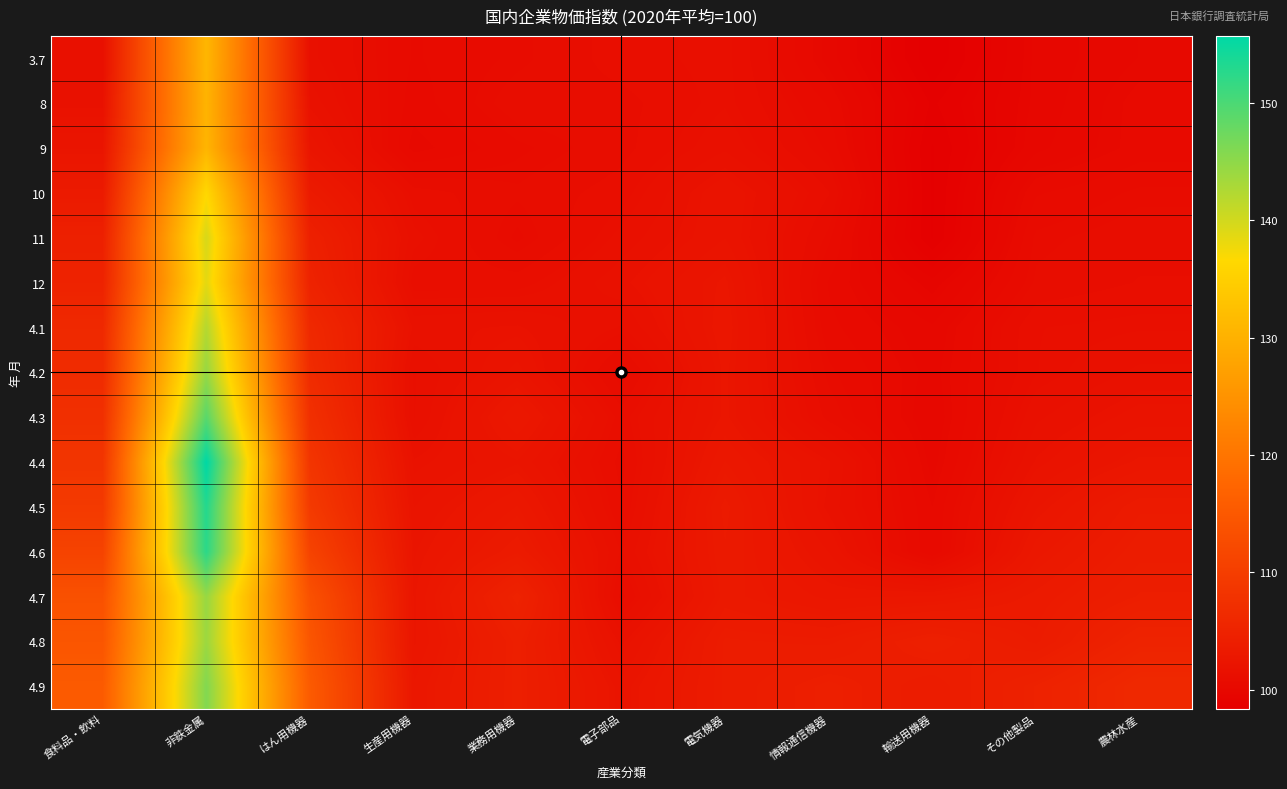

At which category is the sum across all series the highest?

非鉄金属